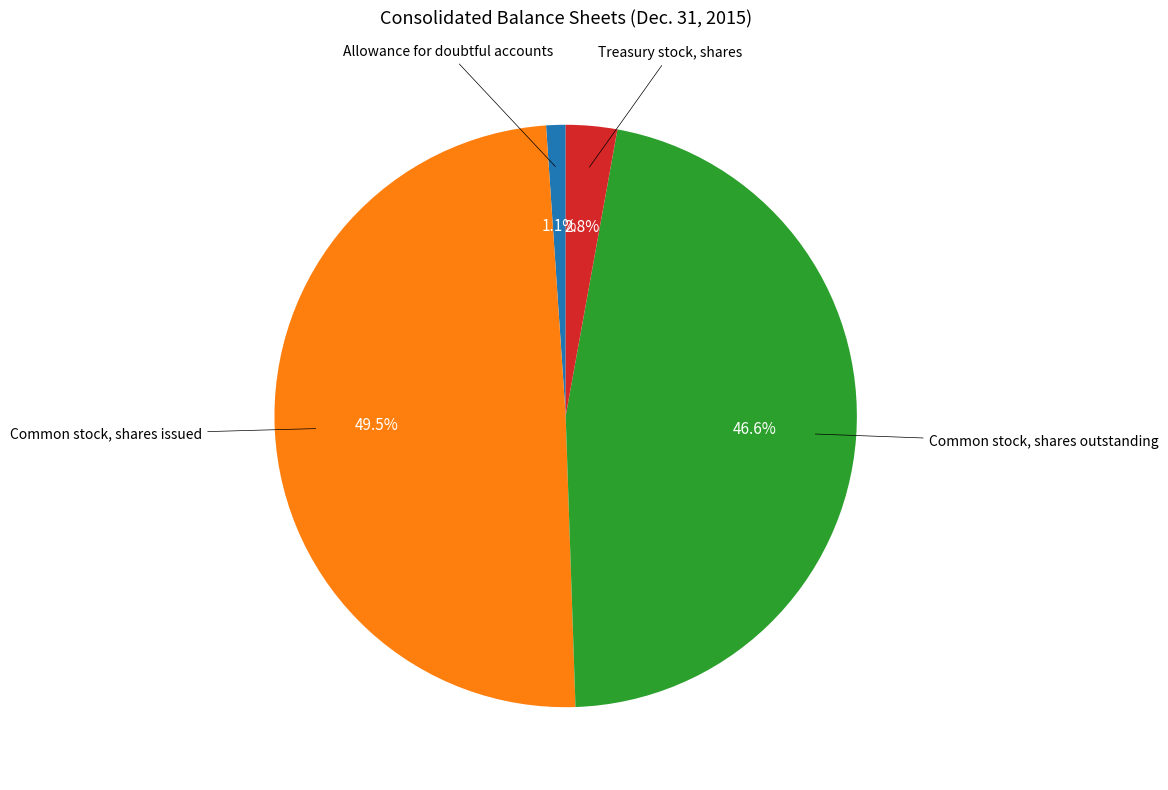

Combined, what portion of the pie is Common stock, shares issued and Treasury stock, shares?

52.3%